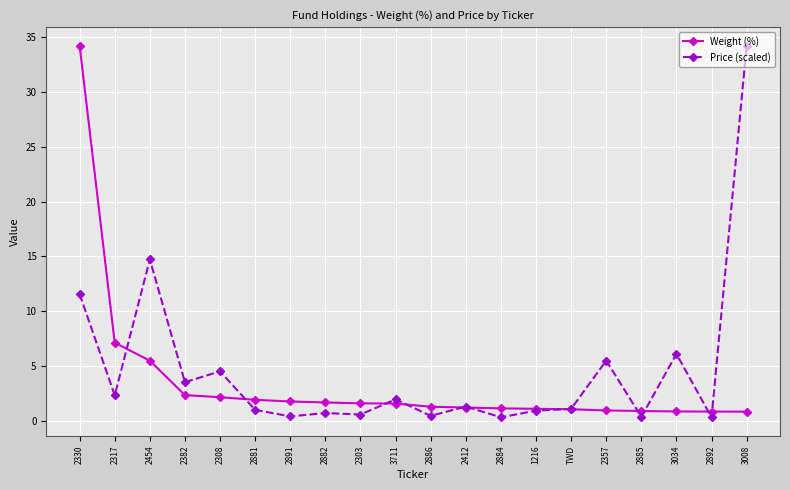

The value of Weight (%) at 2892 is 0.8. True or false?

True